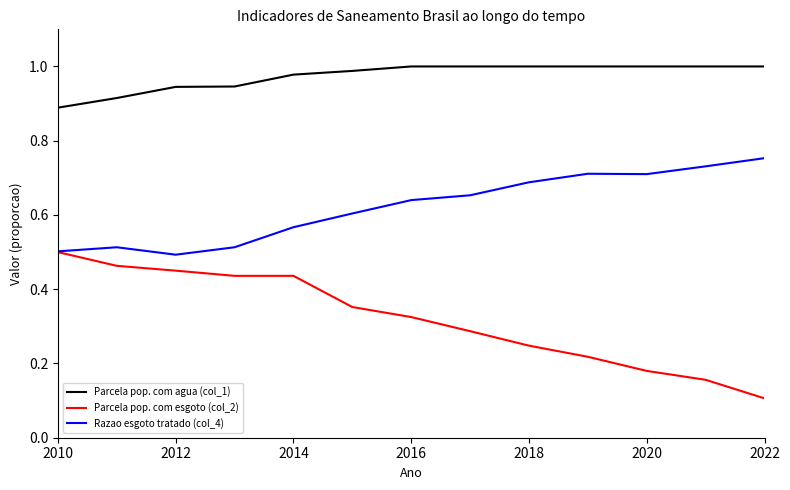

List the series in order of their overall mean, lowest first.

Parcela pop. com esgoto (col_2), Razao esgoto tratado (col_4), Parcela pop. com agua (col_1)